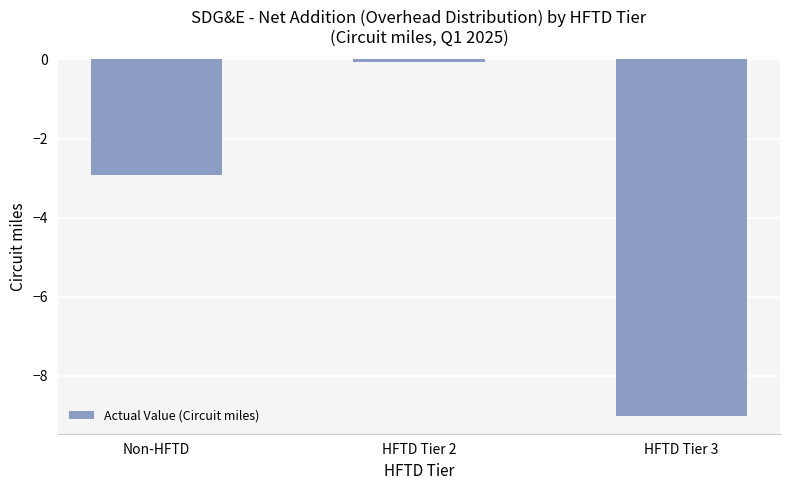

What is the greatest value displayed?

-0.1